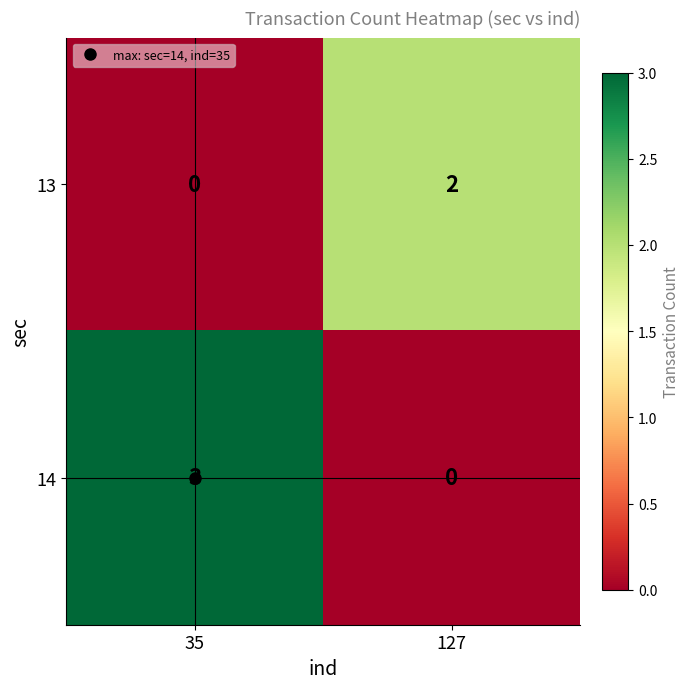

What is the sum of the 14 values at 127 and 35?

3